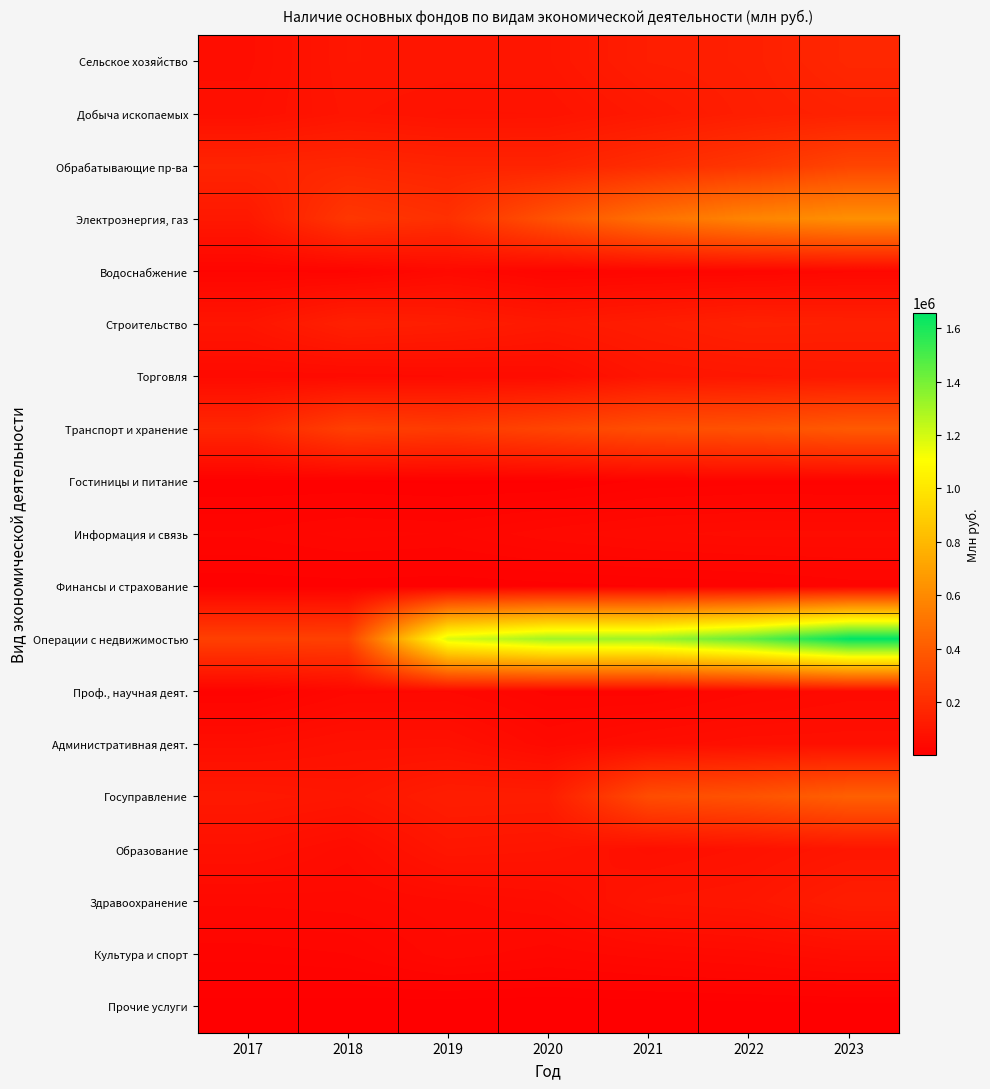

What is the total value across all series at 2020?

2973493